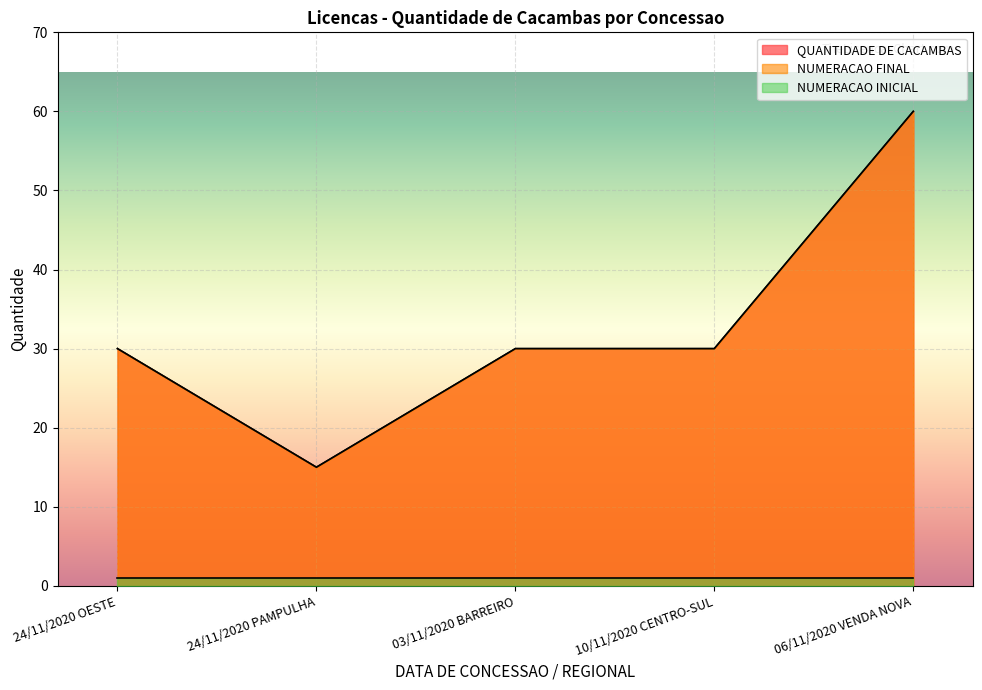

What position from the left is 24/11/2020 OESTE?

1